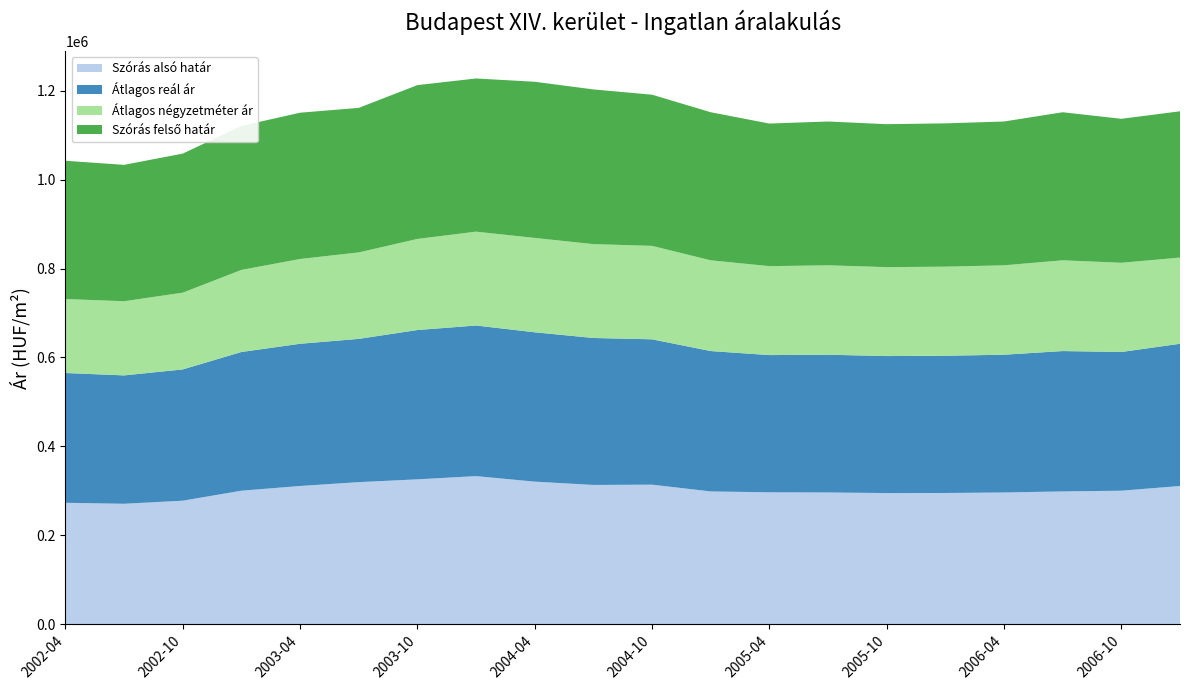

Reading left to right, extract all data points from this chart.

Szórás alsó határ: 273016	270790	277744	300201	310818	319479	325779	333023	320622	313179	313821	298553	296614	296232	294884	295070	296232	298553	300201	310818
Átlagos reál ár: 292003	288797	295315	312046	319952	322298	335898	338809	335971	330611	326946	315816	308699	309873	308235	308727	309873	315816	312046	319952
Átlagos négyzetméter ár: 166425	166882	172651	184689	190742	194544	204955	211172	212288	211143	210280	204192	200079	201190	200057	200446	201190	204192	200742	193916
Szórás felső határ: 310990	306804	312886	323891	329086	325117	346017	344595	351320	348043	340071	333079	320784	323514	321586	322384	323514	333079	323891	329086